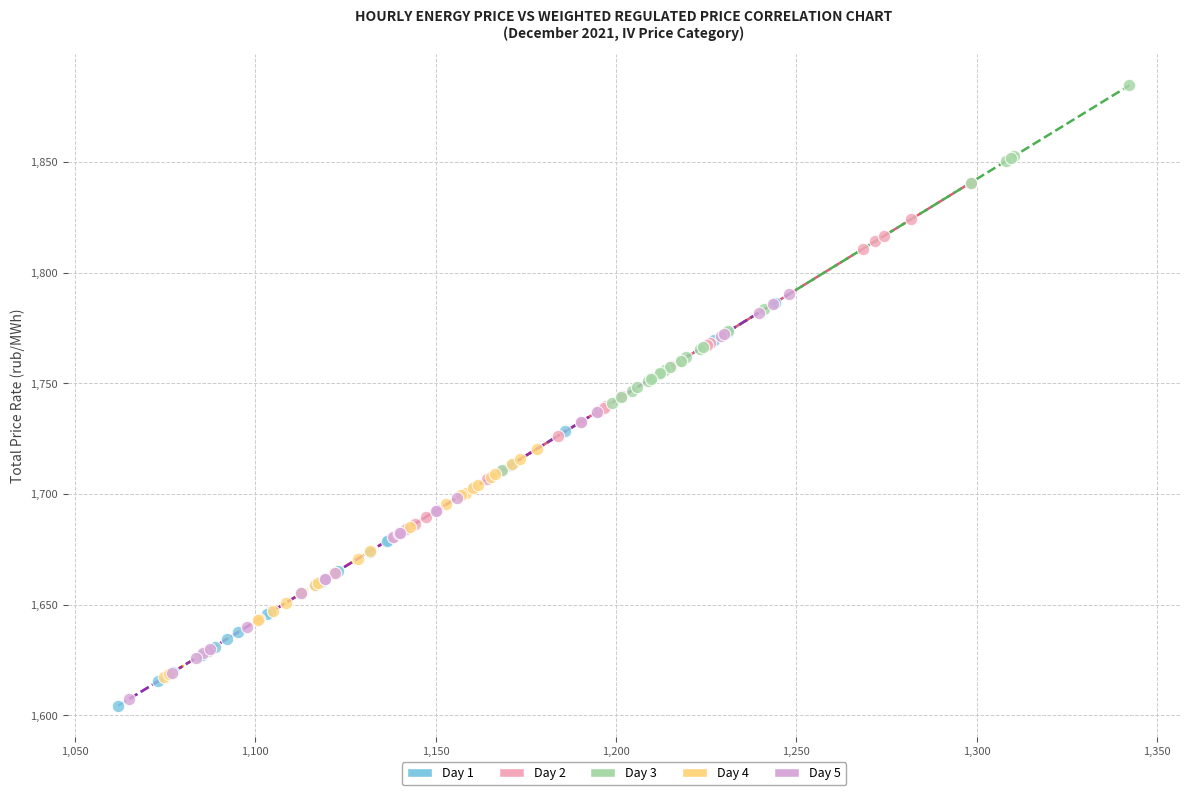

Which series reaches the maximum Y coordinate?

Day 3